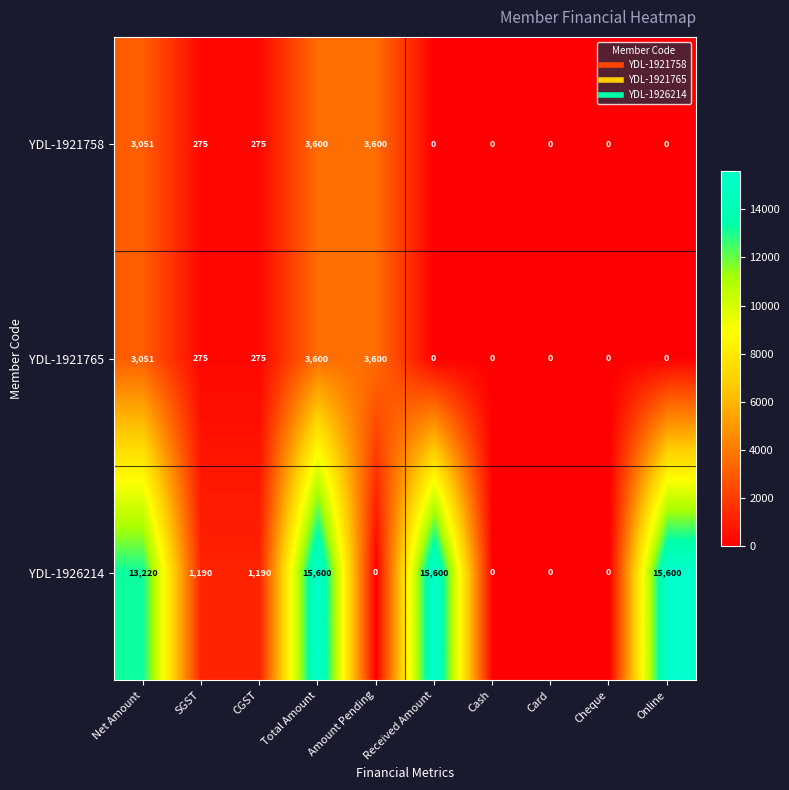

Is it true that YDL-1921758 equals 3600 at Total Amount?

True